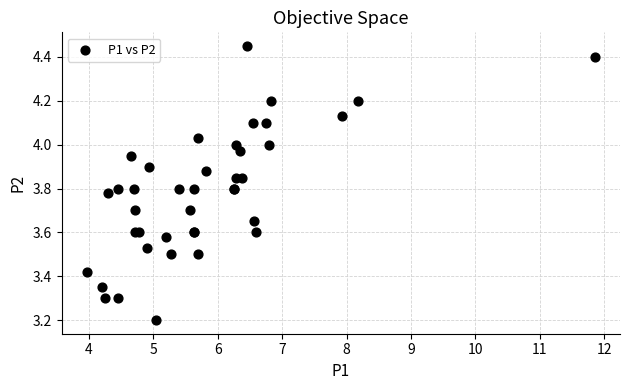

What Y value in the scatter plot is closest to 3?

3.2